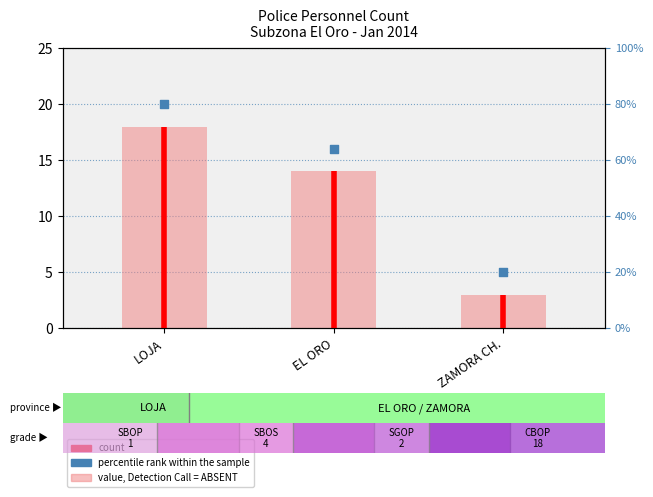

Is the value of percentile rank within the sample at EL ORO greater than the value of count at LOJA?

No